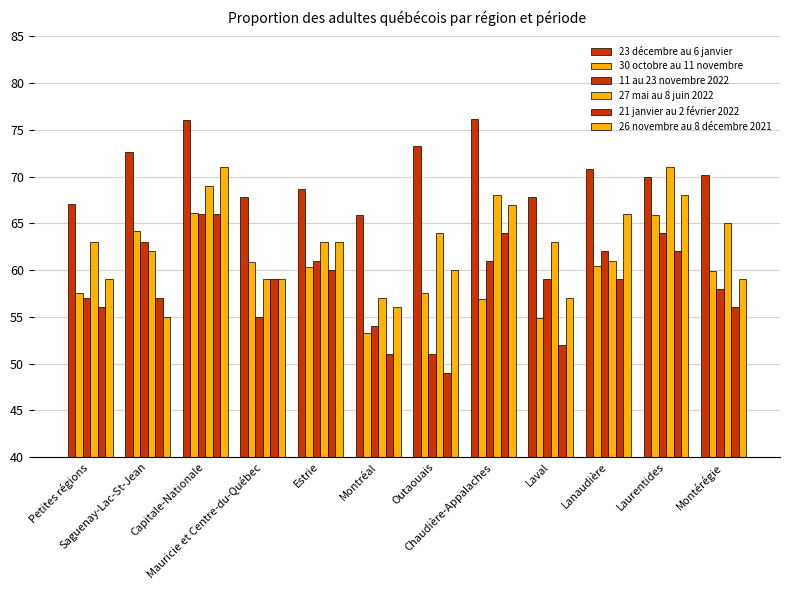

What is the greatest value displayed?

76.2